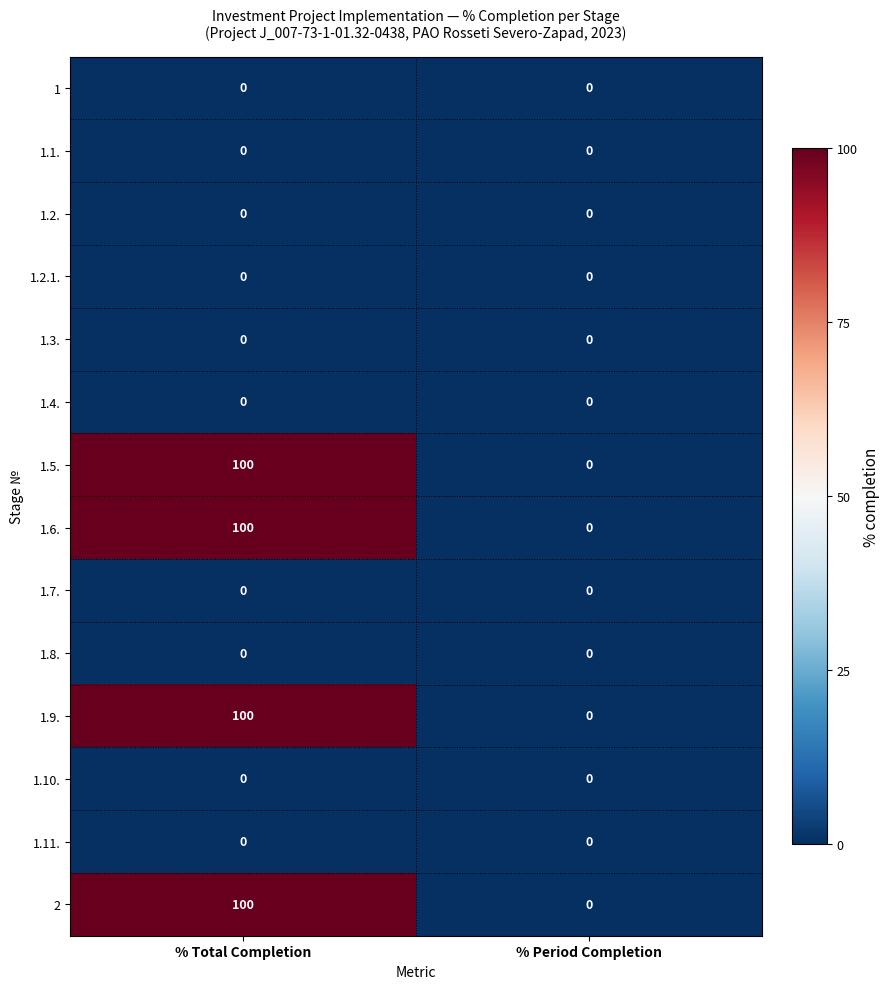

List the labels in order of 1.5. value, smallest first.

% Period Completion, % Total Completion